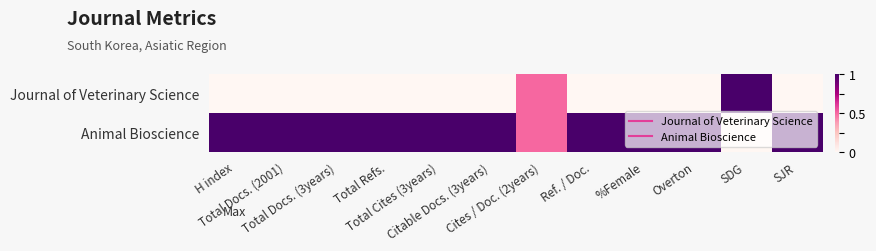

List the series in order of their peak value, highest first.

Journal of Veterinary Science, Animal Bioscience